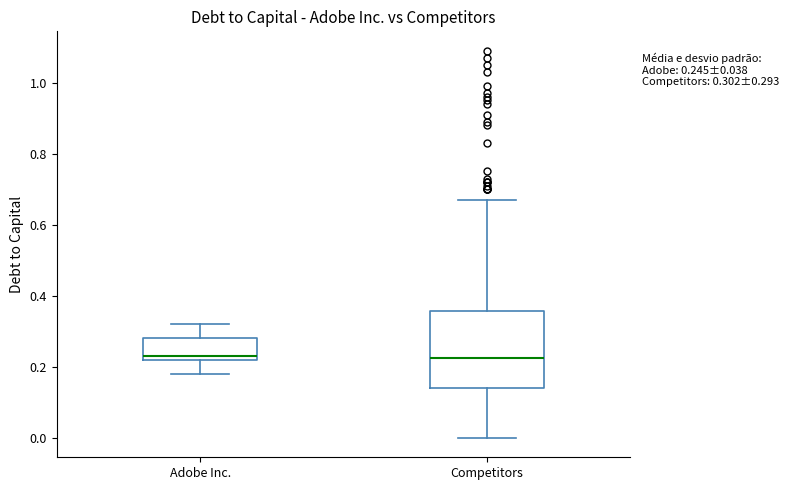

Which box is the tallest, from its lower edge to its upper edge?

Competitors